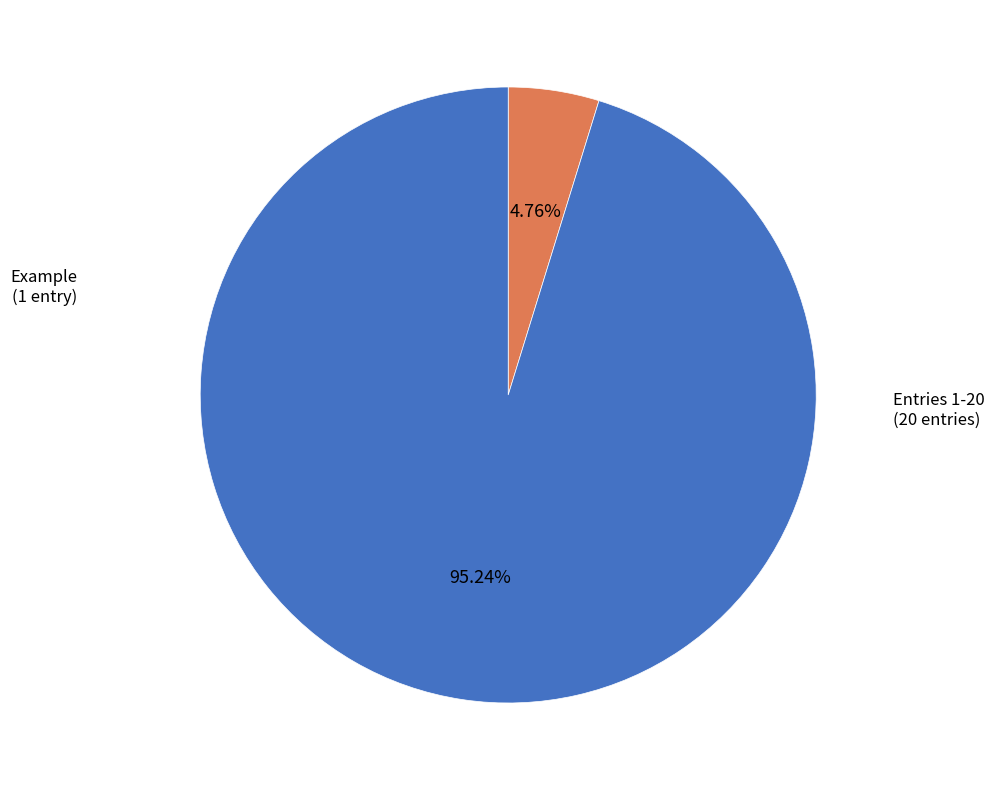

The Example slice represents 5% of the pie. True or false?

True